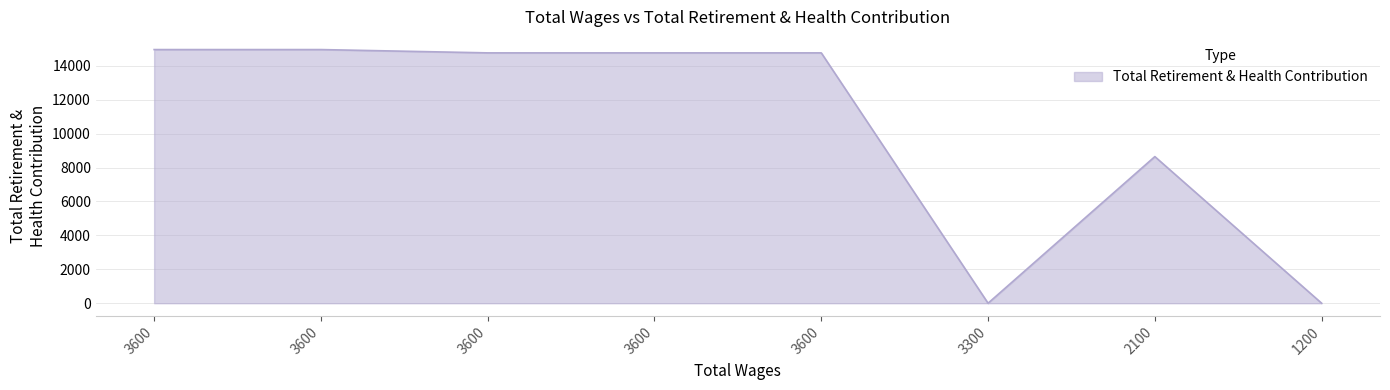

How many lines are shown in the chart?

1